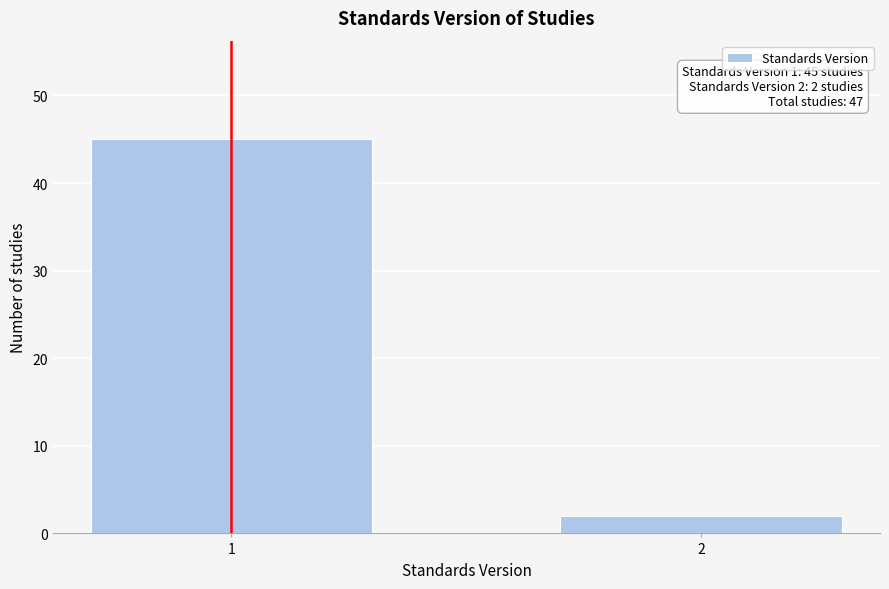

Reading left to right, list all the values displayed in this chart.

1=45	2=2